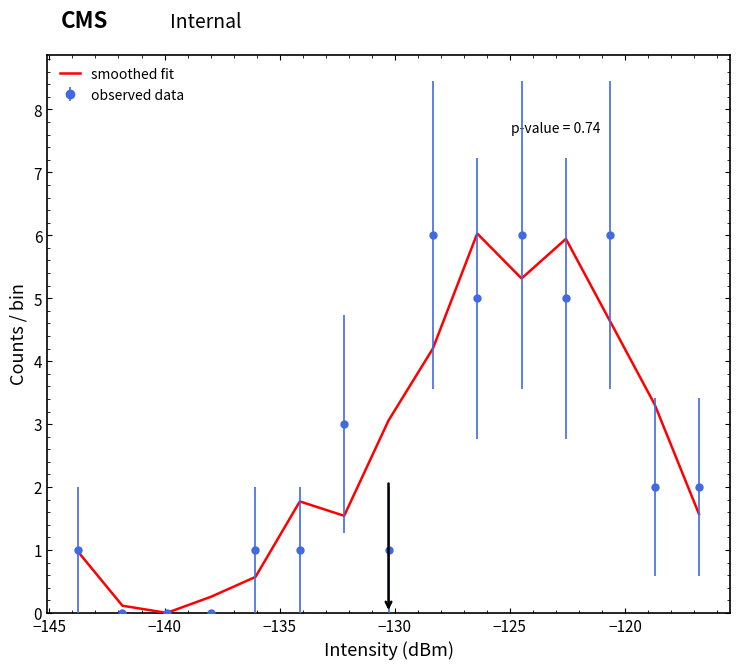

What is the highest value of the smoothed fit series?

6.0